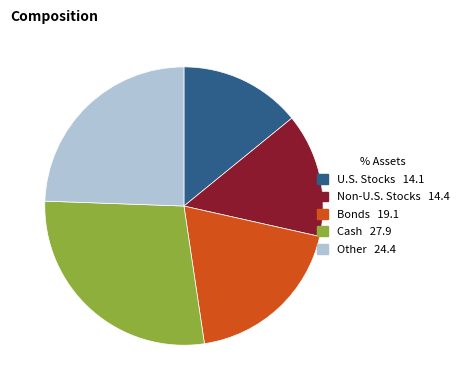

How many slices are in this pie chart?

5